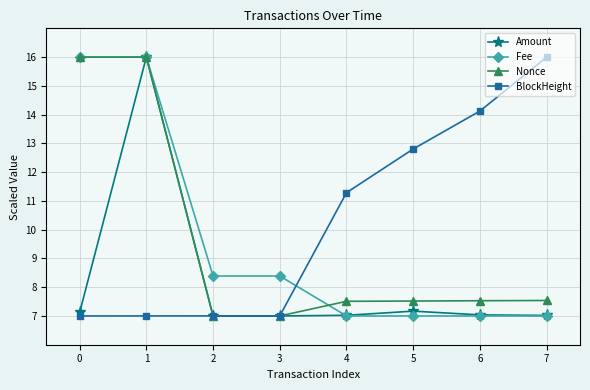

Reading right to left, list all the values displayed in this chart.

Amount: 7=7.0	6=7.0	5=7.2	4=7.0	3=7.0	2=7.0	1=16.0	0=7.1
Fee: 7=7.0	6=7.0	5=7.0	4=7.0	3=8.4	2=8.4	1=16.0	0=16.0
Nonce: 7=7.5	6=7.5	5=7.5	4=7.5	3=7.0	2=7.0	1=16.0	0=16.0
BlockHeight: 7=16.0	6=14.1	5=12.8	4=11.3	3=7.0	2=7.0	1=7.0	0=7.0